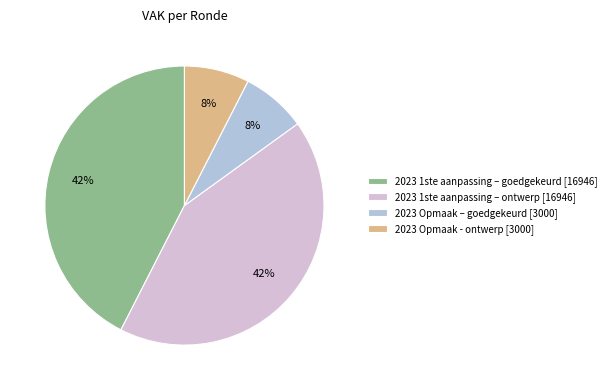

To the nearest percent, what percentage of the pie is 2023 Opmaak - ontwerp [3000]?

8%